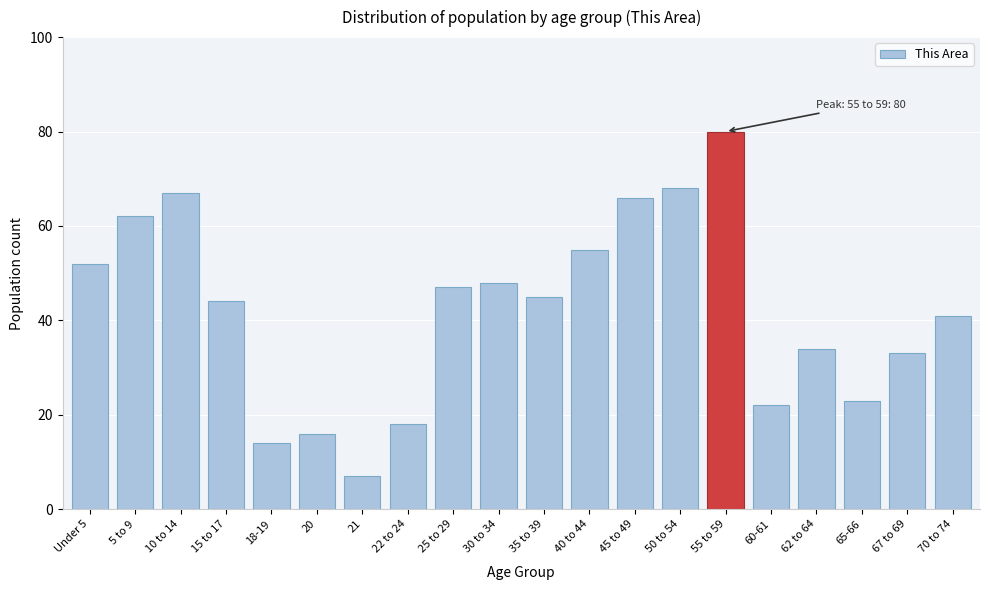

Reading right to left, list all the values displayed in this chart.

41	33	23	34	22	80	68	66	55	45	48	47	18	7	16	14	44	67	62	52